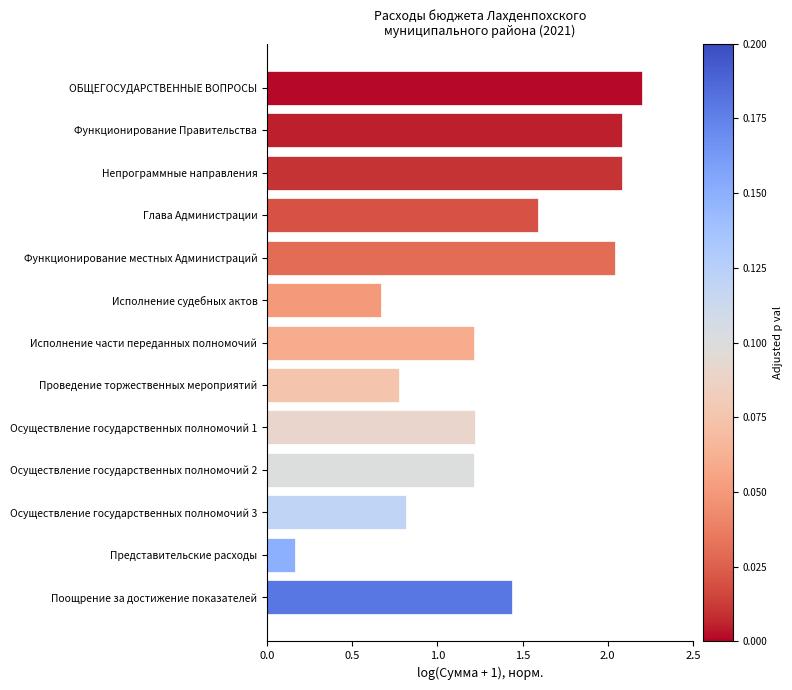

The value at Осуществление государственных полномочий 1 is 1.2. True or false?

True